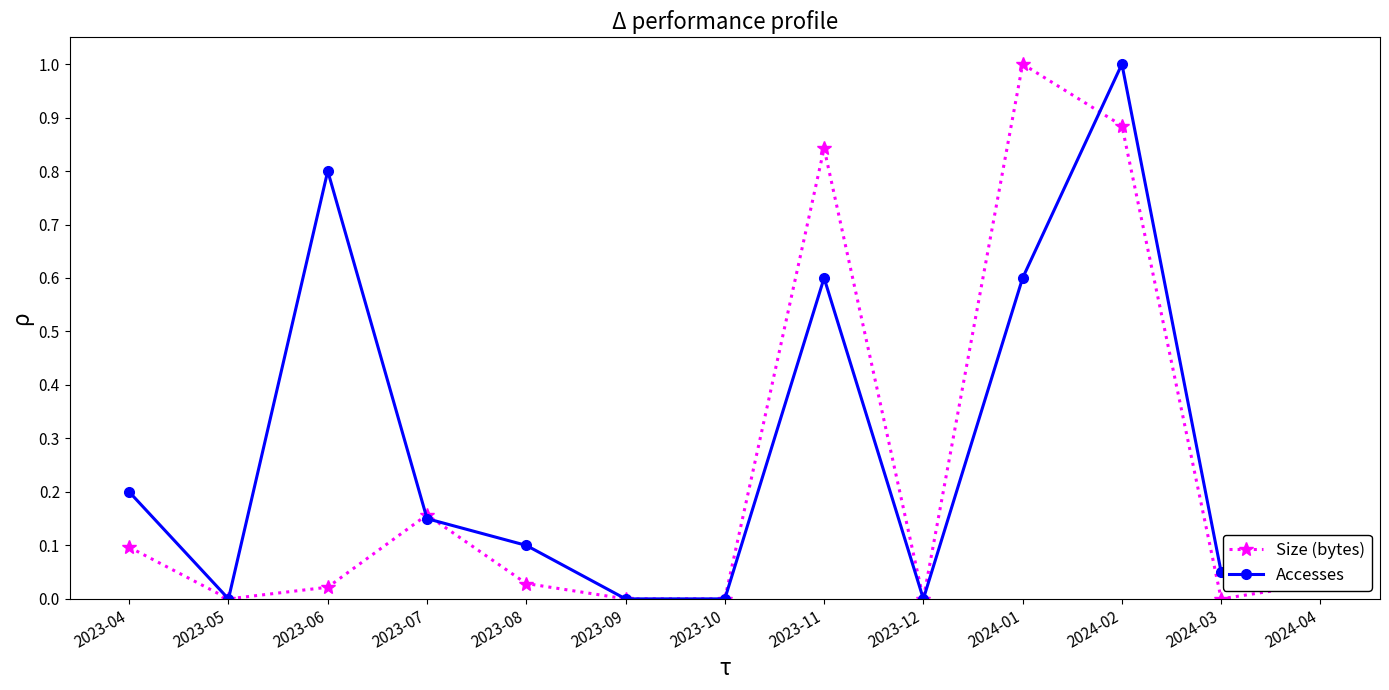

The value of Accesses at 2023-05 is 0.0. True or false?

True